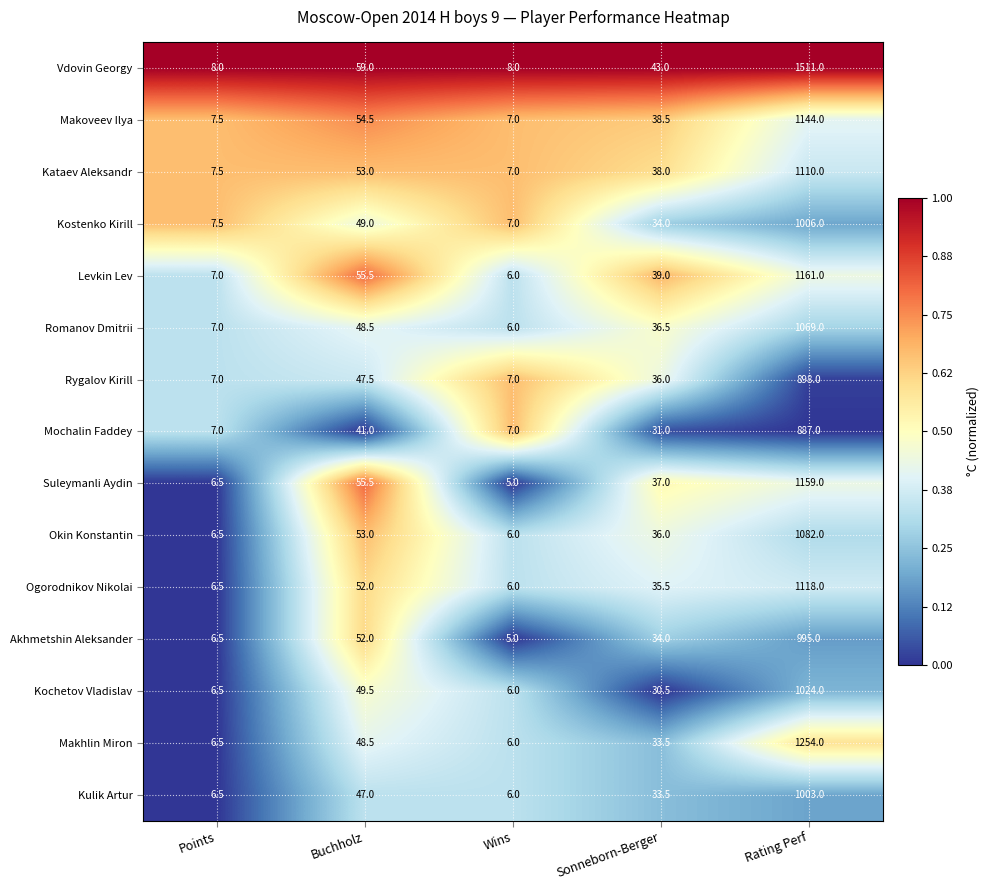

Which series has the largest range (max minus min)?

Vdovin Georgy